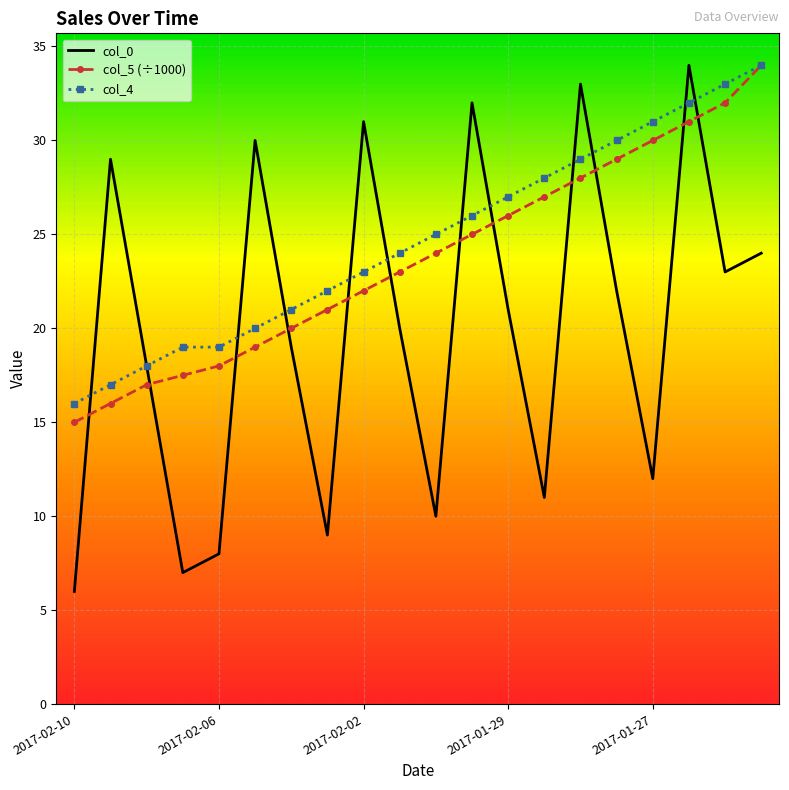

What is the maximum value shown in the chart?

34.0